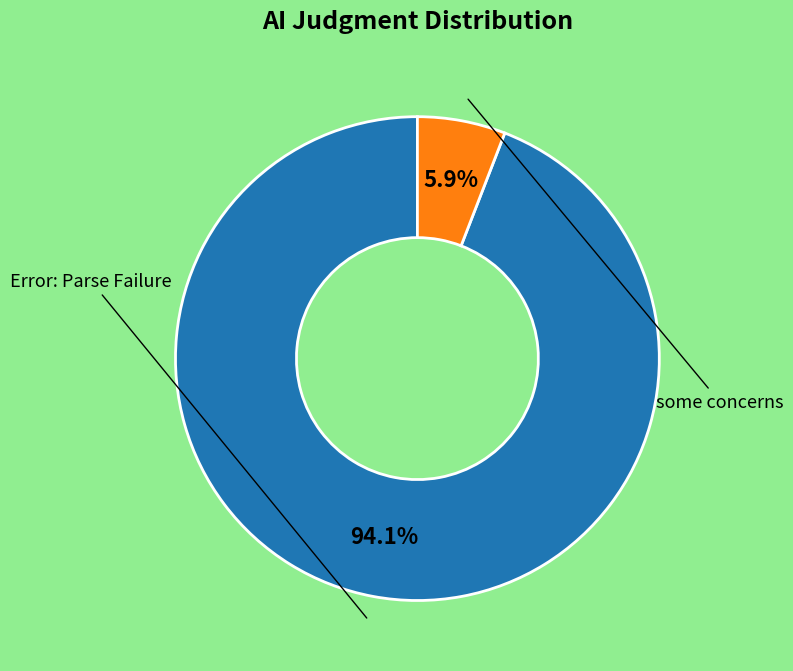

How many slices are in this pie chart?

2